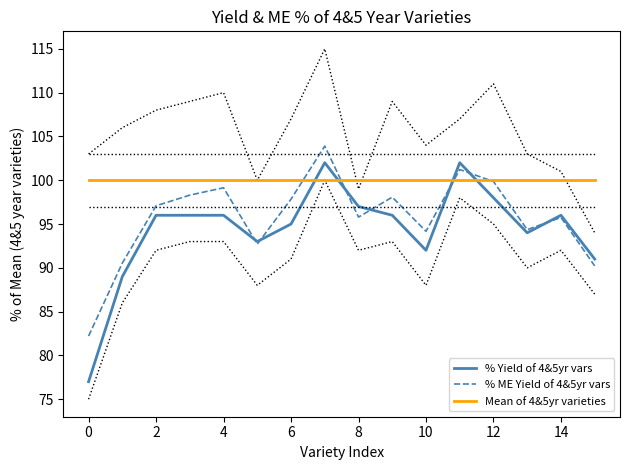

What is the average value of the % Yield of 4&5yr vars series?

94.4